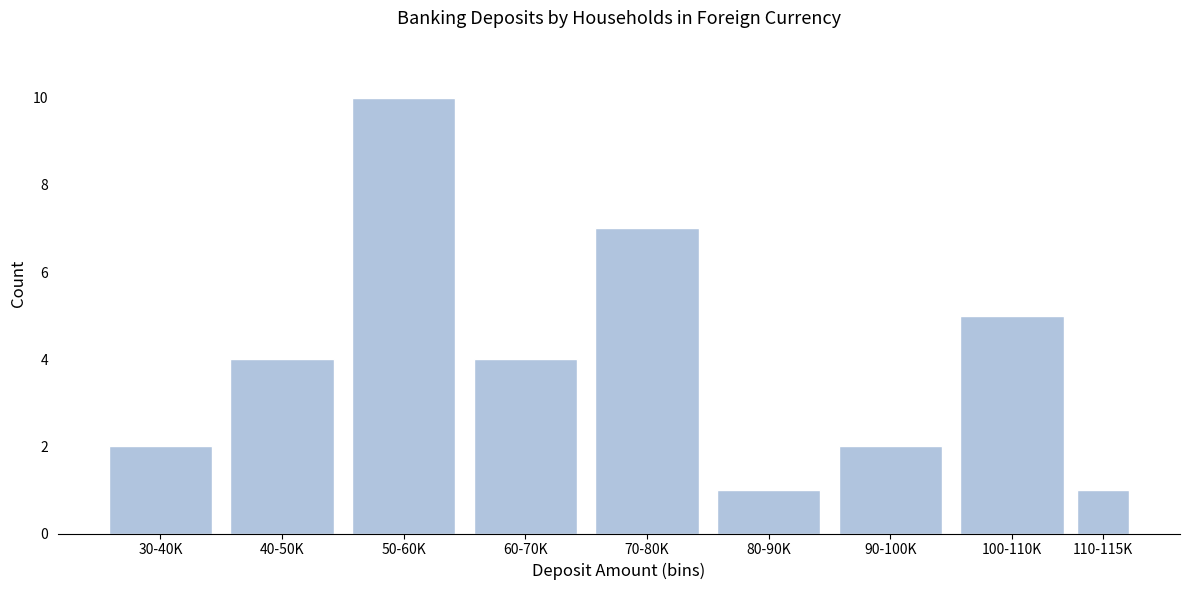

Reading left to right, what are all the values shown in this chart?

30-40K=2	40-50K=4	50-60K=10	60-70K=4	70-80K=7	80-90K=1	90-100K=2	100-110K=5	110-115K=1